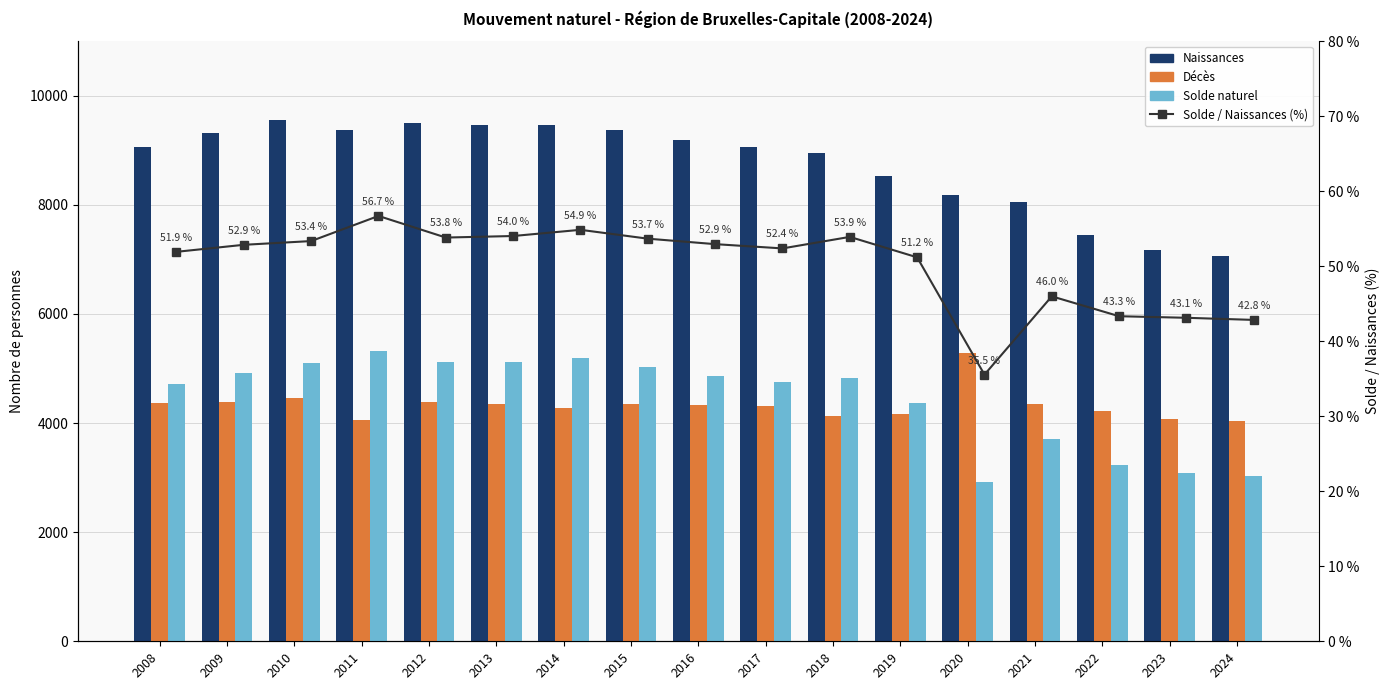

What is the difference between the maximum and minimum values in the Solde / Naissances (%) series?

21.2